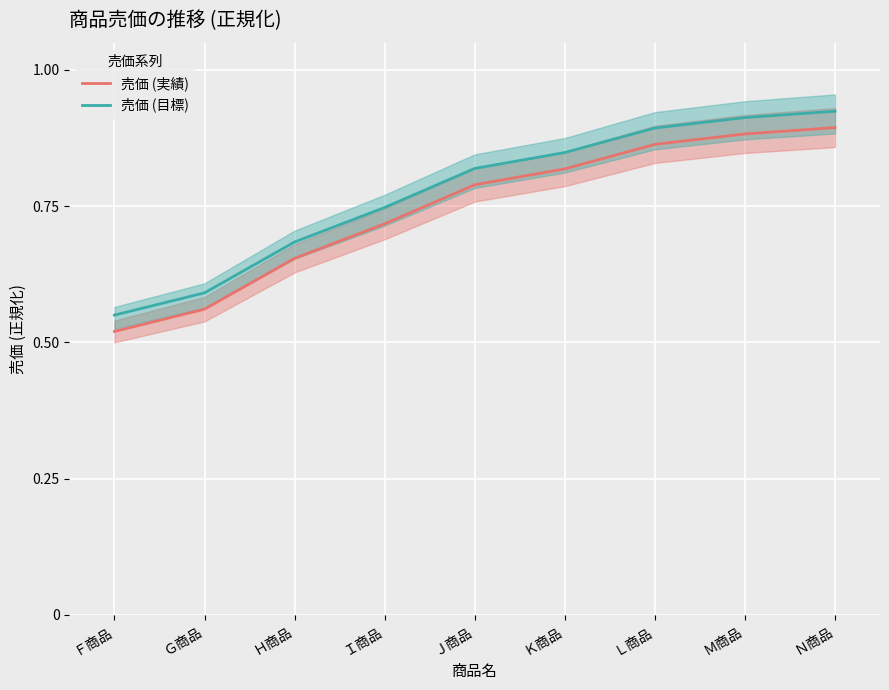

Reading left to right, extract all data points from this chart.

売価 (実績): Ｆ商品=0.5	Ｇ商品=0.6	Ｈ商品=0.7	Ｉ商品=0.7	Ｊ商品=0.8	Ｋ商品=0.8	Ｌ商品=0.9	Ｍ商品=0.9	Ｎ商品=0.9
売価 (目標): Ｆ商品=0.6	Ｇ商品=0.6	Ｈ商品=0.7	Ｉ商品=0.7	Ｊ商品=0.8	Ｋ商品=0.8	Ｌ商品=0.9	Ｍ商品=0.9	Ｎ商品=0.9